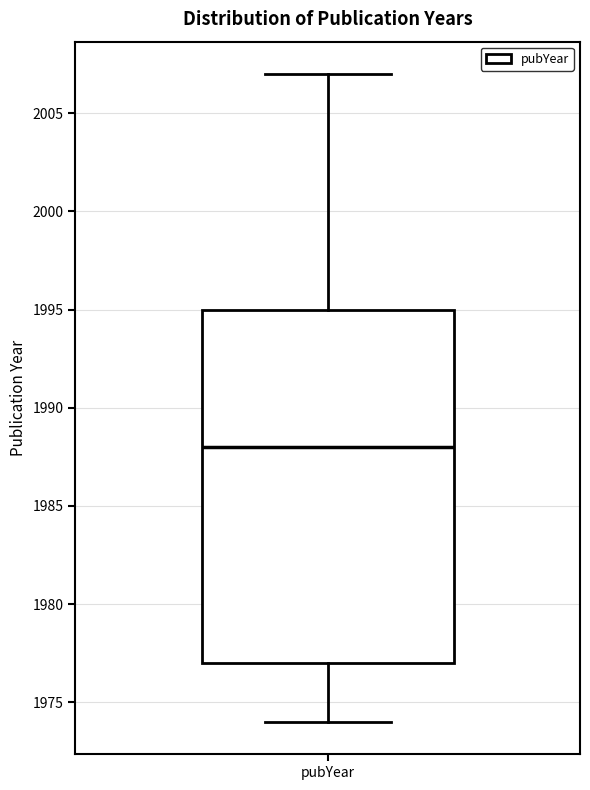

Transcribe this box plot: give where the median line is, the range the box spans, and where the two whiskers end, as read against the y-axis. The values are not printed on the chart, so give them approximately, as read against the axis.

median 1988, box 1977 to 1995, whiskers 1974 to 2007